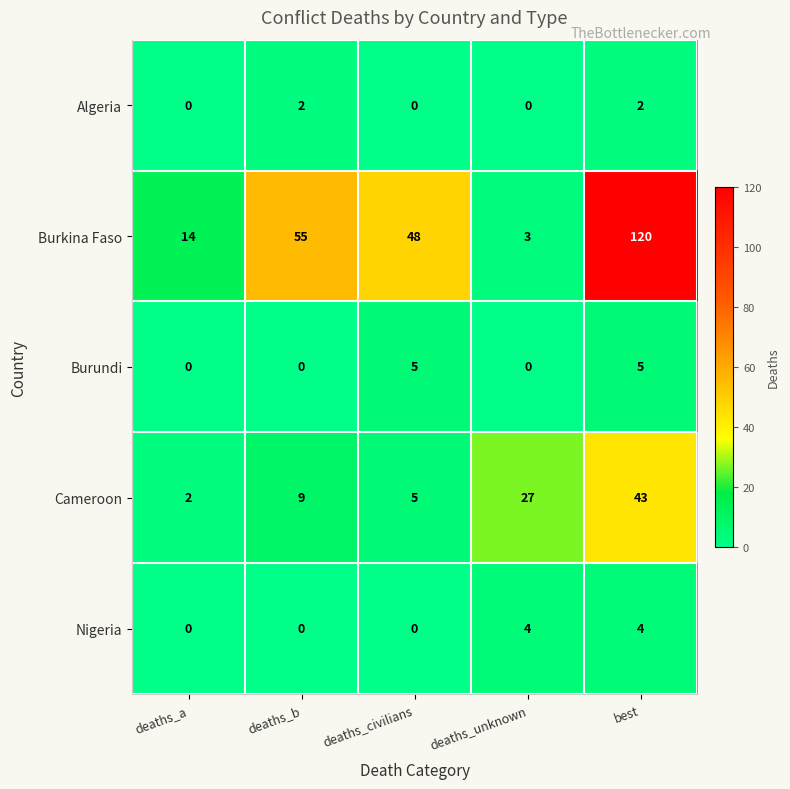

True or false: Burundi has a value of 2 at deaths_b.

False